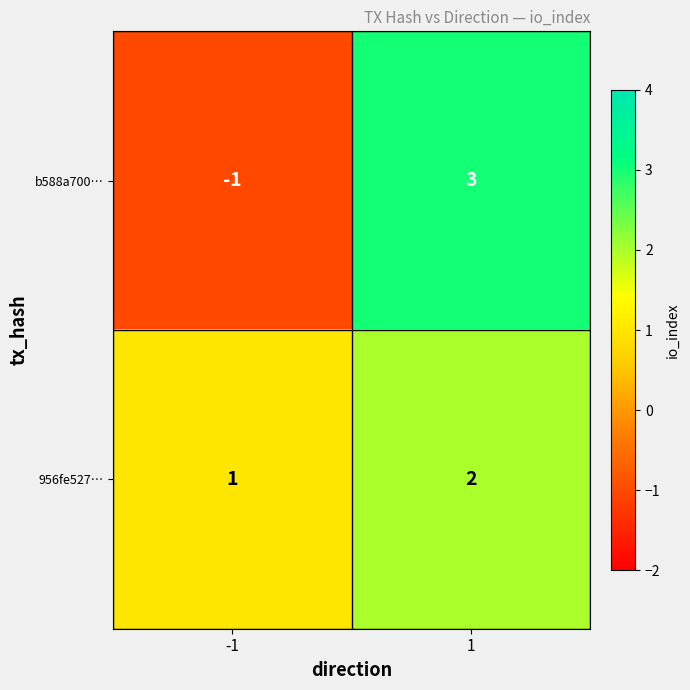

What is the spread (max minus min) of values at 1?

1